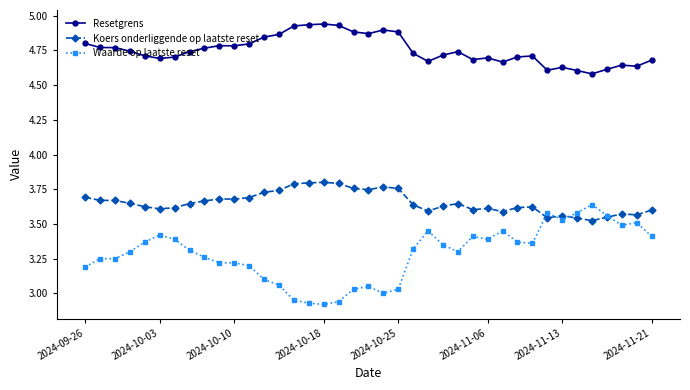

True or false: Koers onderliggende op laatste reset has more than 0 points higher than both neighbors.

True